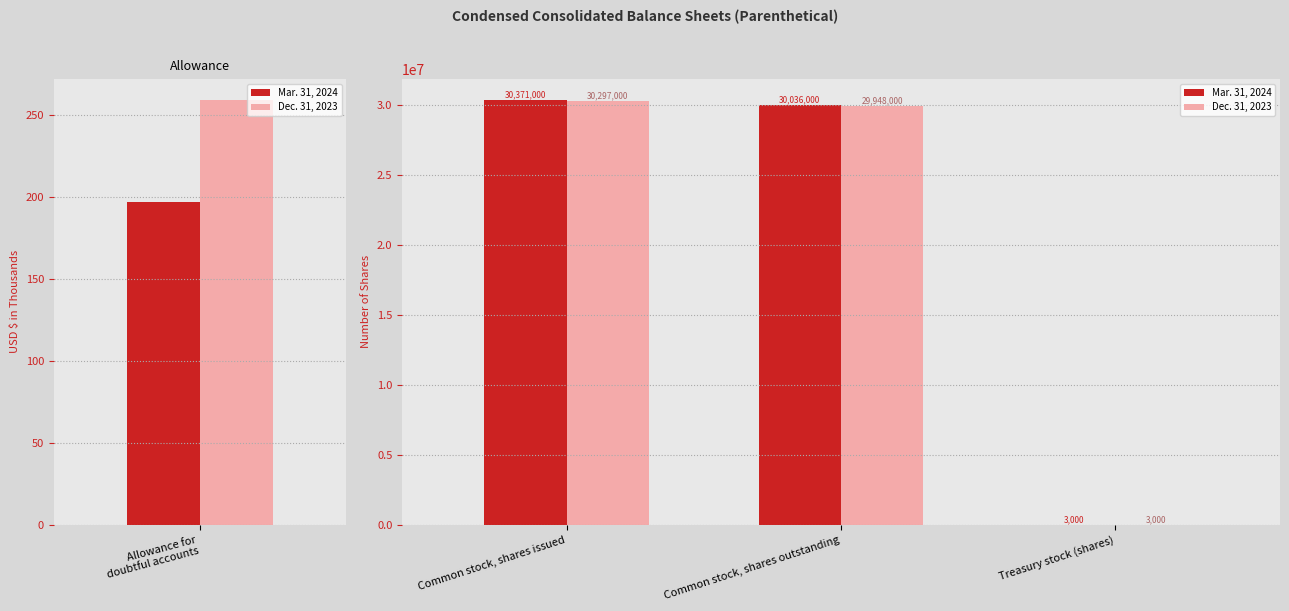

Is the value of Mar. 31, 2024 at Treasury stock (shares) greater than the value of Dec. 31, 2023 at Treasury stock (shares)?

No